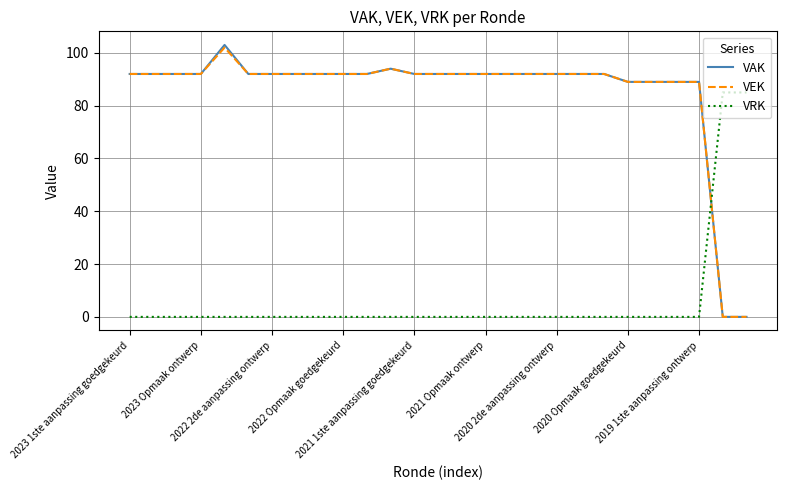

True or false: VEK and VRK cross at least once.

True